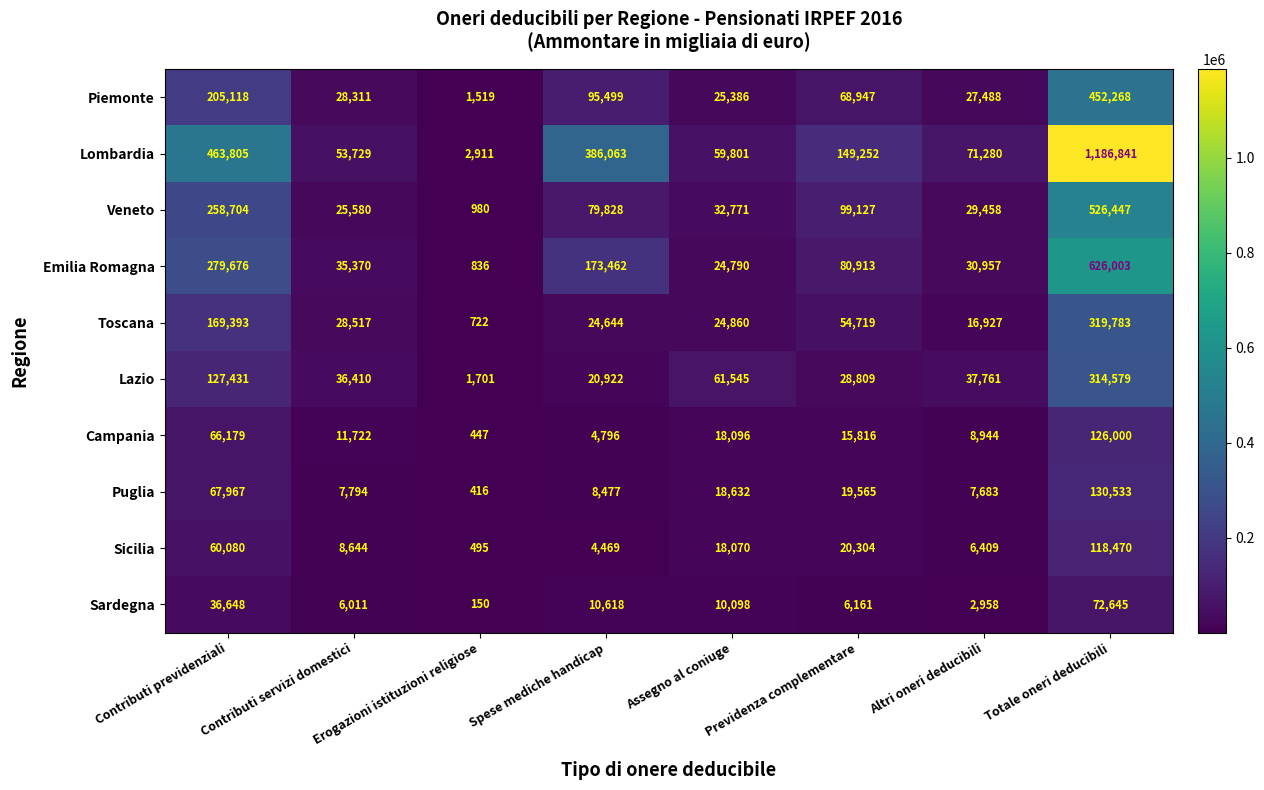

What is the greatest value displayed?

1186841